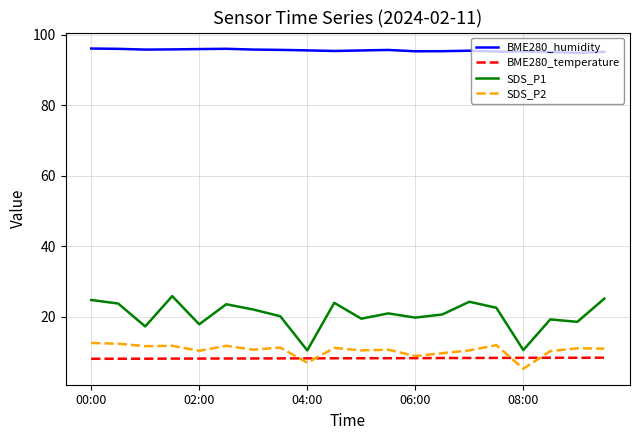

What is the maximum value shown in the chart?

96.1